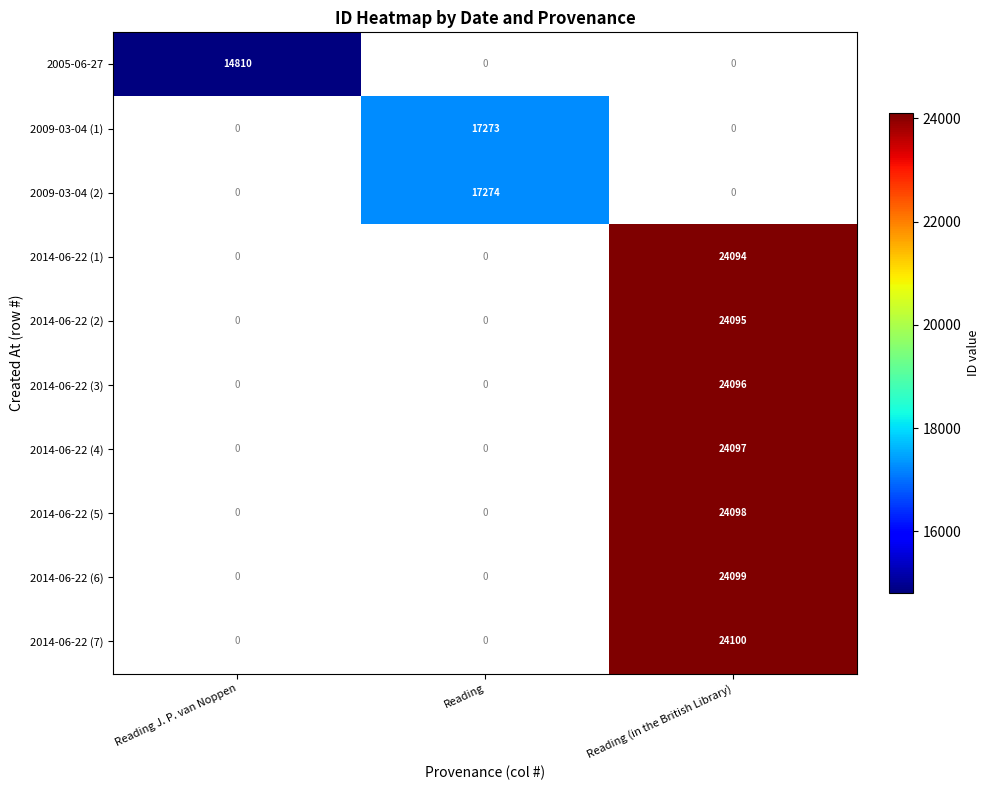

How many values in 2009-03-04 (1) are above zero?

1